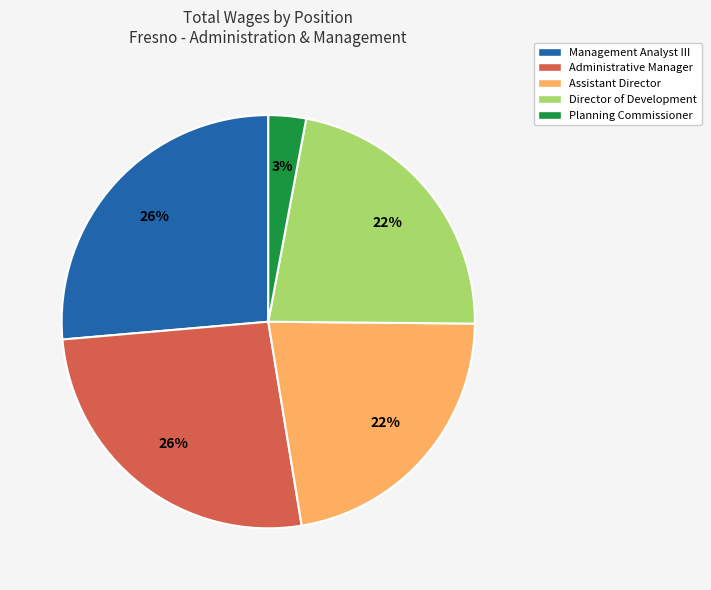

Approximately how many times larger is the value at Director of Development compared to Management Analyst III?

0.8